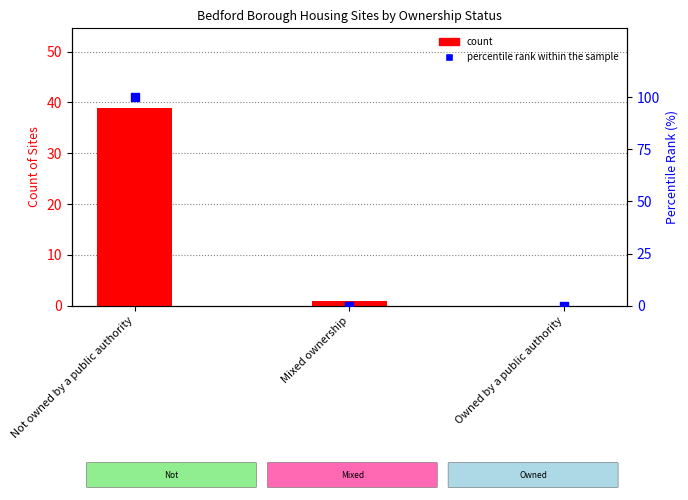

What are all the series names shown in the legend?

count, percentile rank within the sample